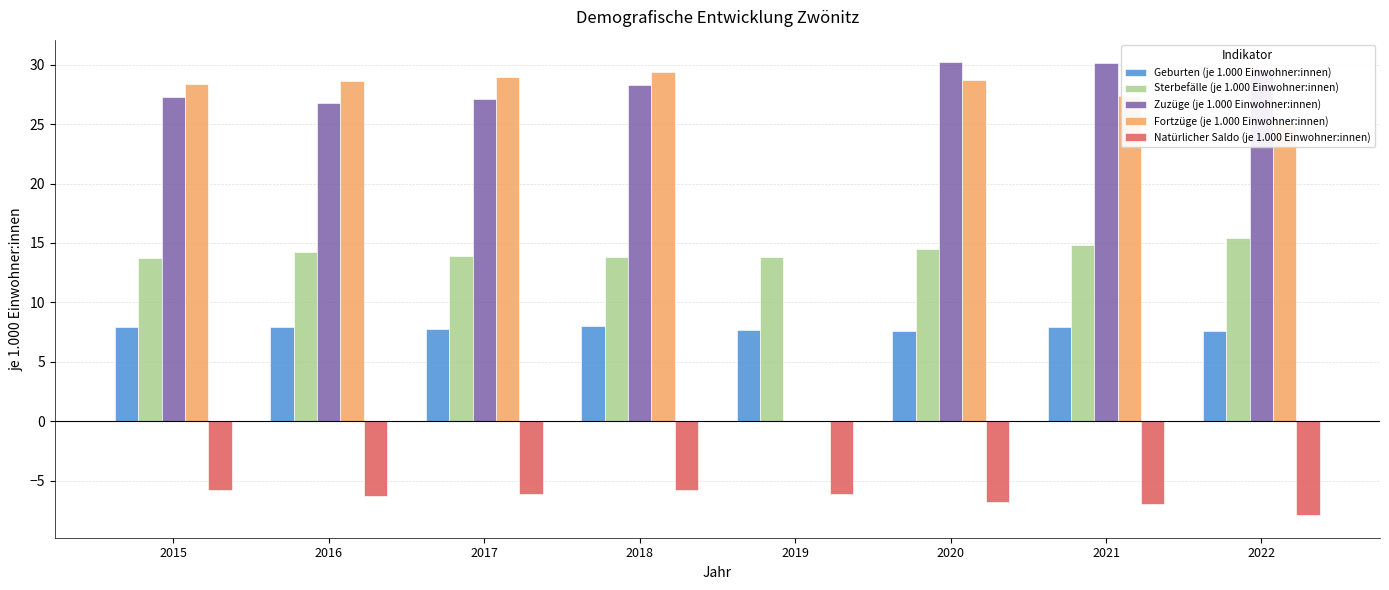

What is the total value across all series at 2017?

71.7